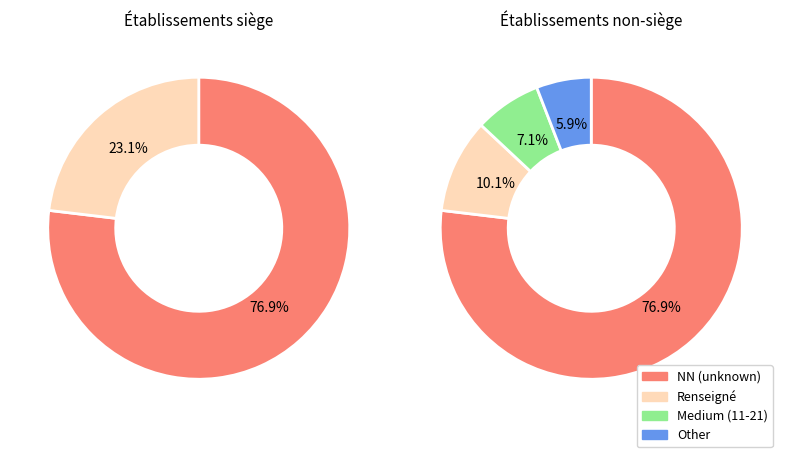

Which category has the biggest portion of the pie?

NN